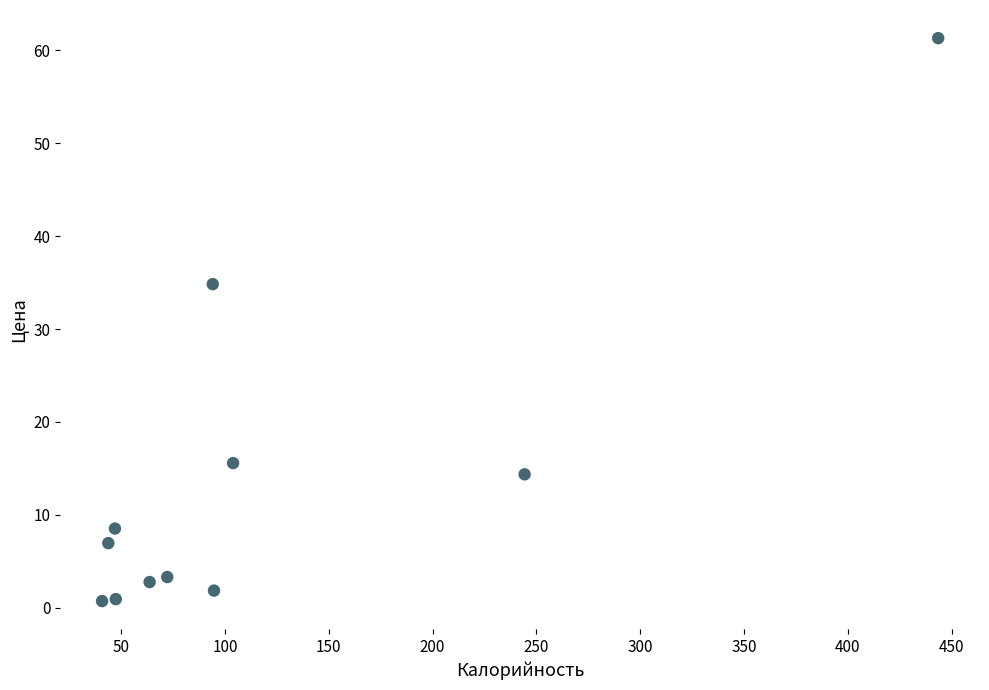

What is the range of Y values (max minus min)?

60.6